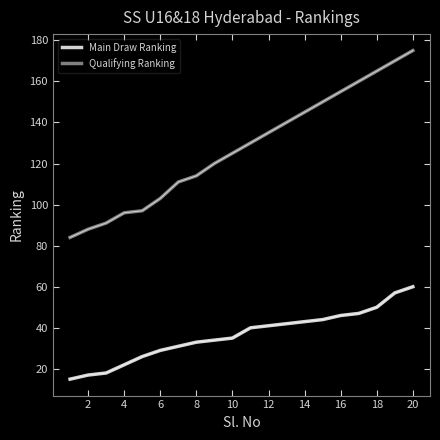

Which series has the largest total across all categories?

Qualifying Ranking